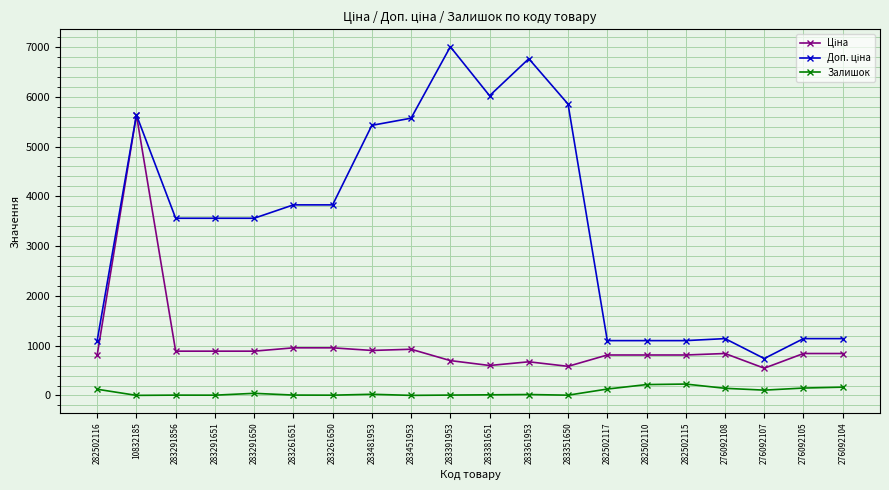

How many lines are shown in the chart?

3